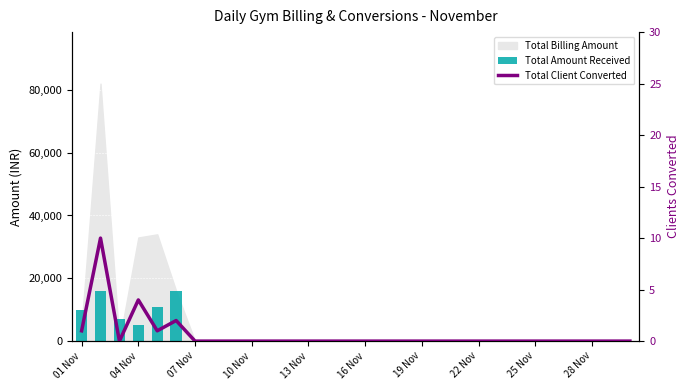

How many values in Total Client Converted are above zero?

5